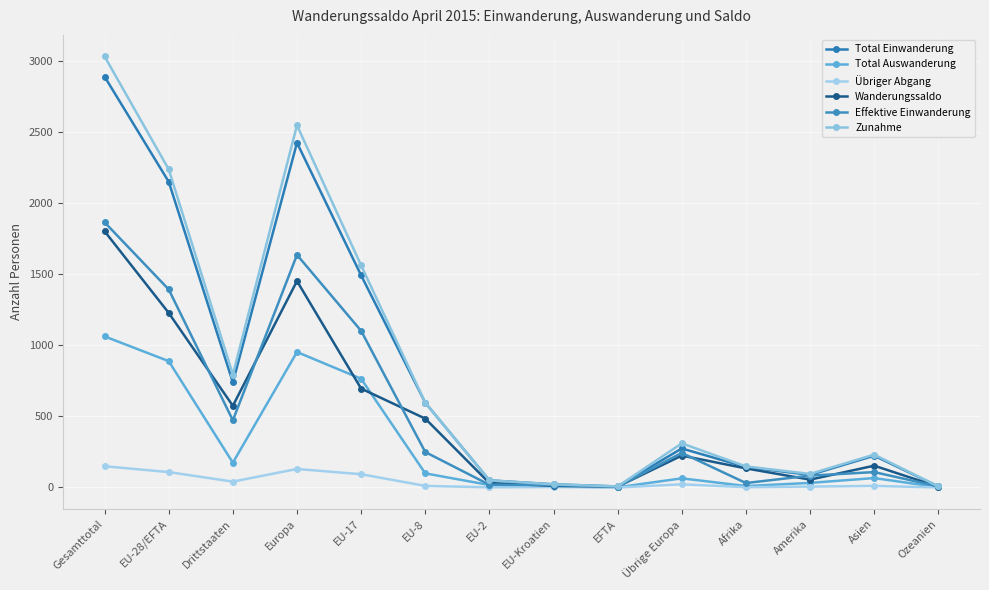

True or false: Wanderungssaldo and Zunahme cross at least once.

False